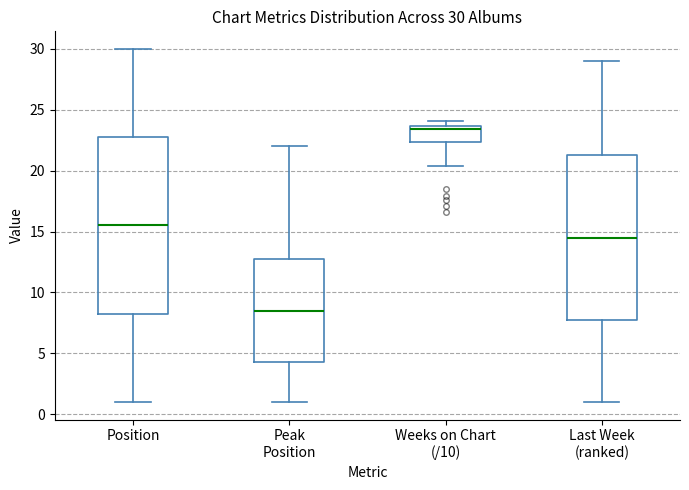

Which box is the tallest, from its lower edge to its upper edge?

Position